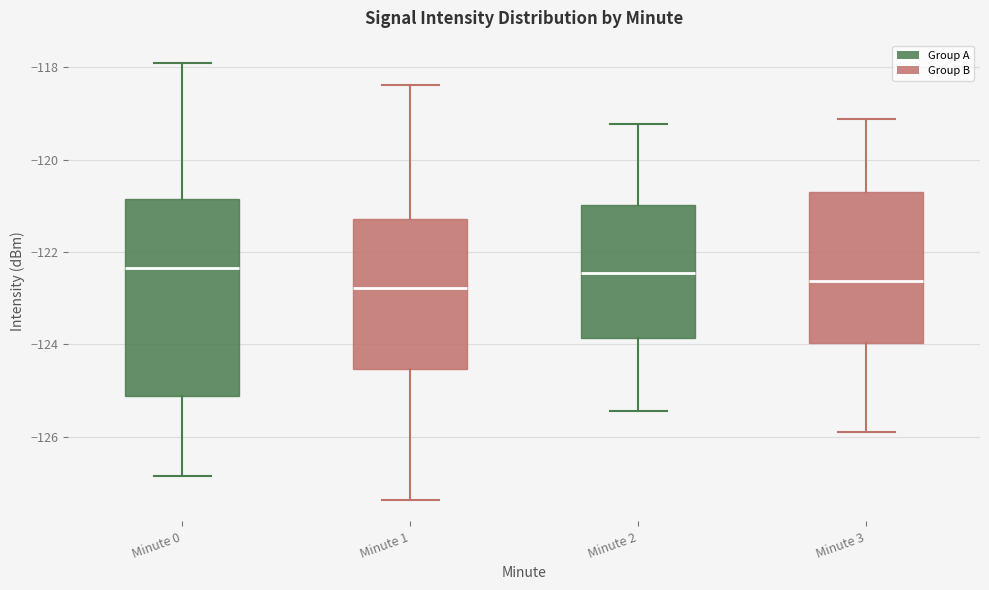

Where is the upper edge of the box for Minute 0 on the y-axis? The values are not printed on the chart, so give them approximately, as read against the axis.

-120.8